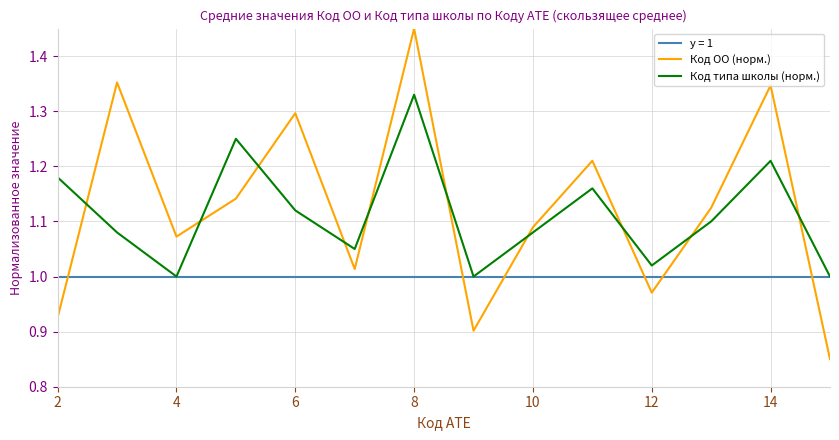

Is it true that Код ОО (норм.) equals 1.5 at 10?

False